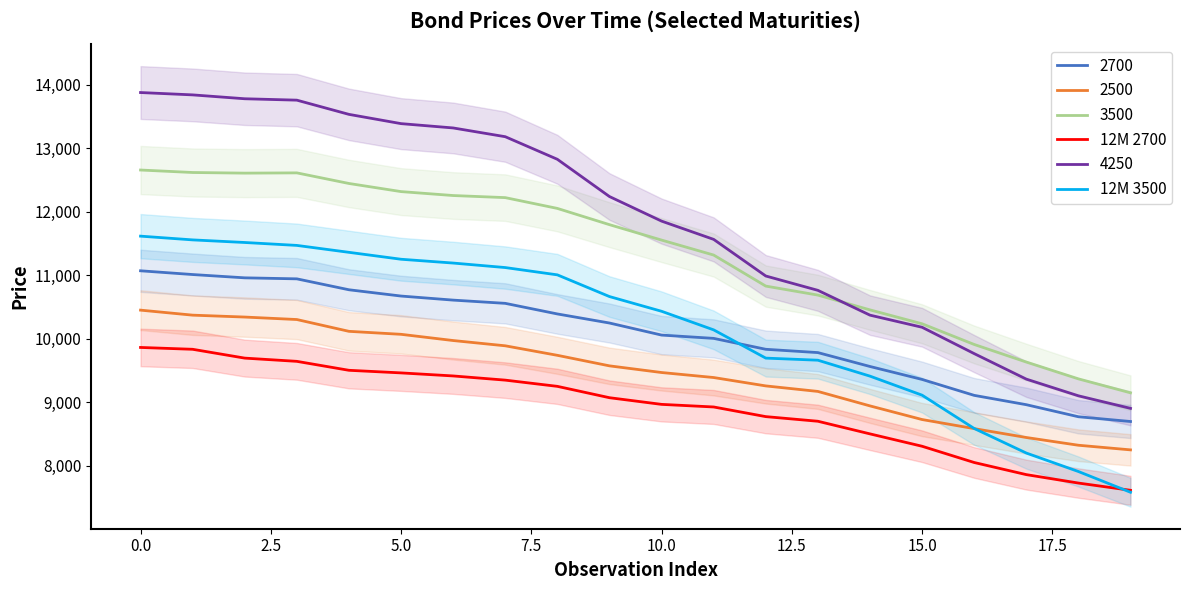

True or false: 12M 3500 has more than 1 interior local peaks.

False